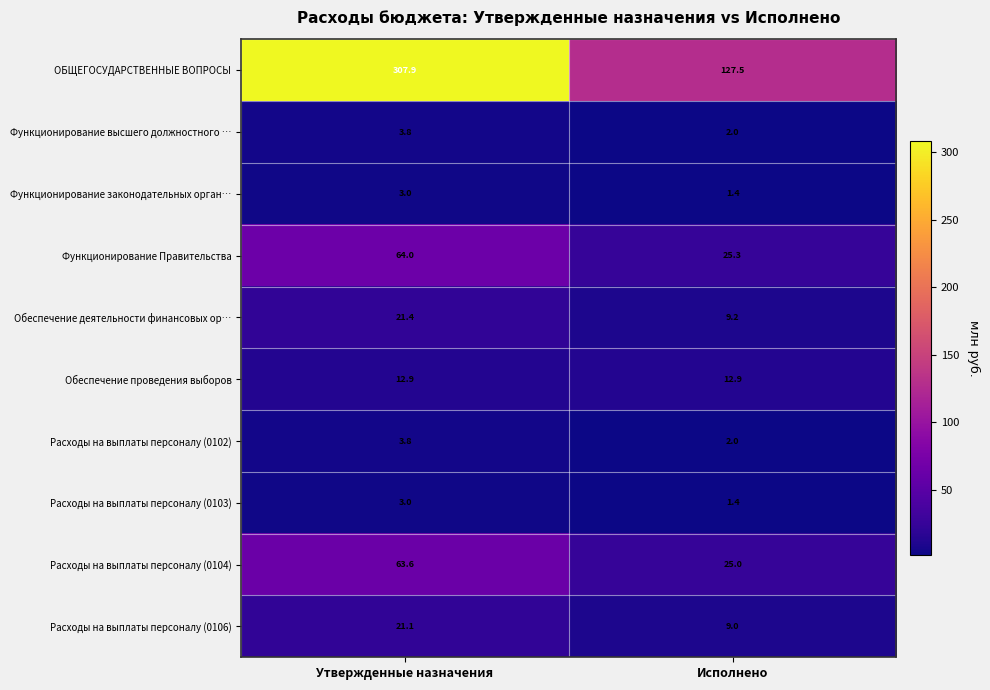

What is the spread (max minus min) of values at Исполнено?

126.1